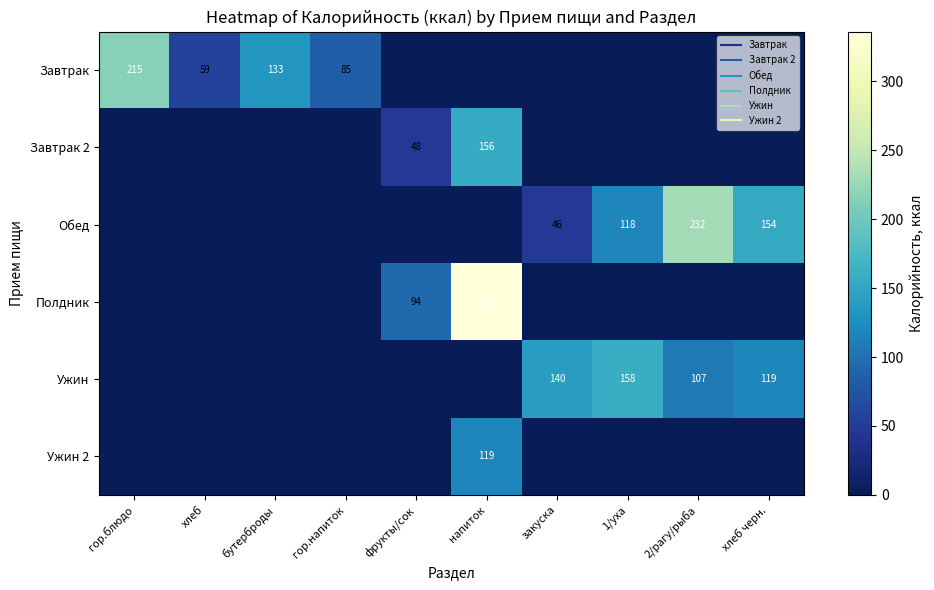

At how many categories does at least one series exceed 304?

1